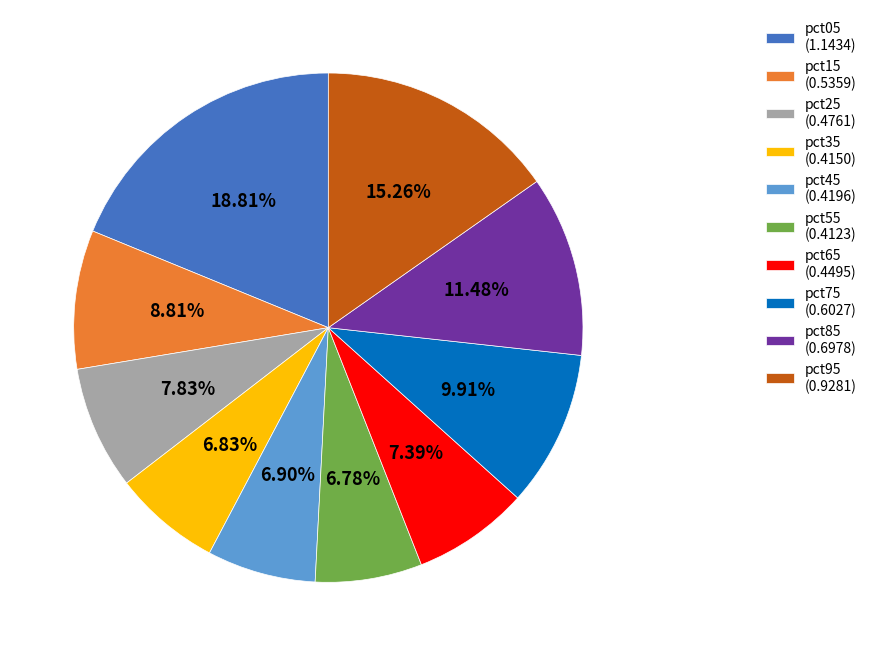

True or false: pct05 accounts for 13% of the total.

False